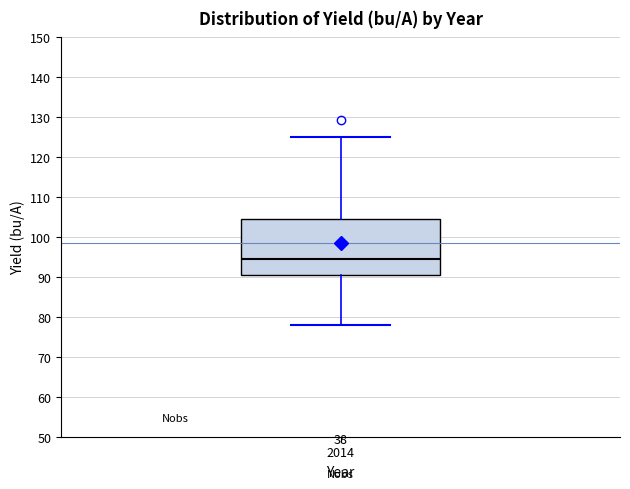

Read this box plot against the y-axis: the position of the median line, the range covered by the box, and the ends of both whiskers. The values are not printed on the chart, so give them approximately, as read against the axis.

median 95, box 90 to 104, whiskers 78 to 125